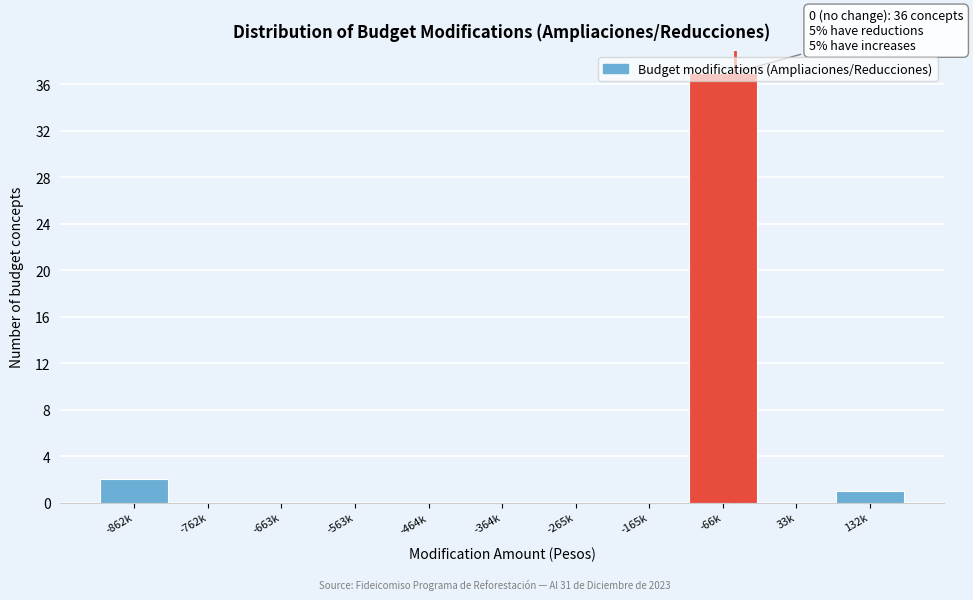

Between 132k and -563k, which is larger?

132k